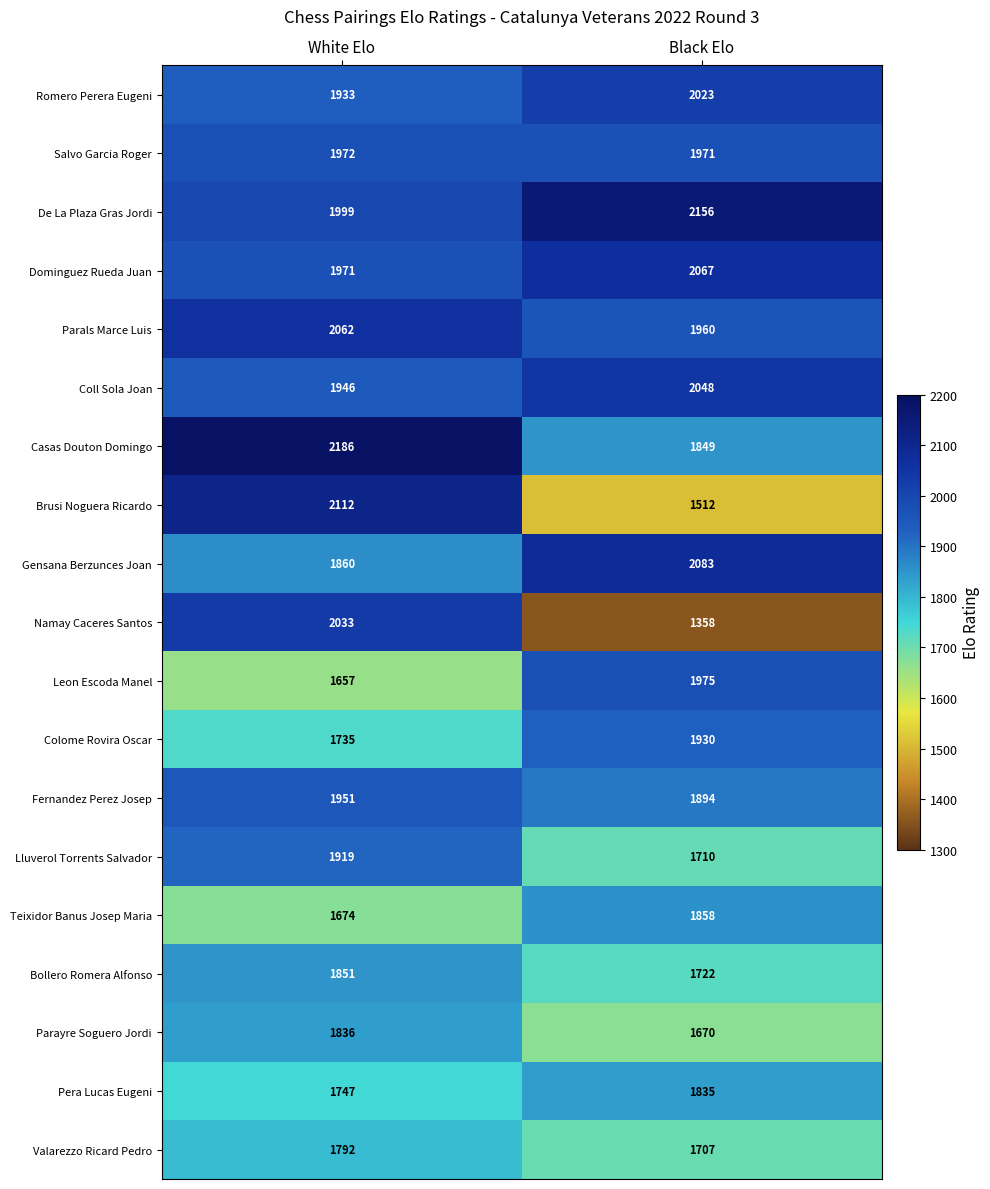

What is the difference between the highest and lowest values at Black Elo?

798